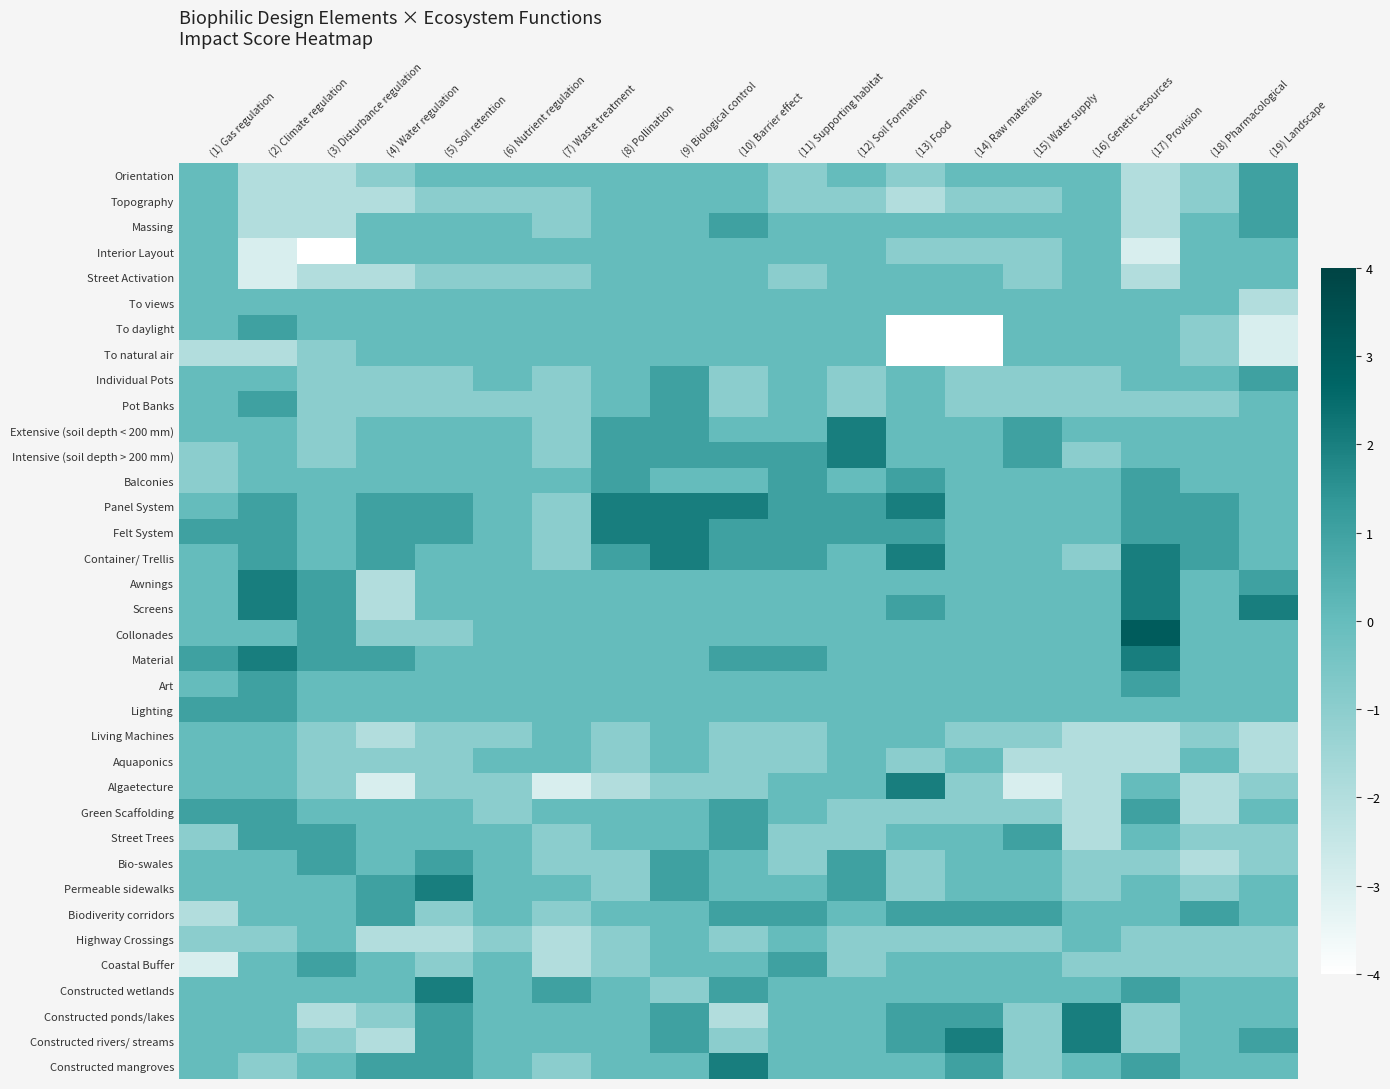

Between (17) Provision and (6) Nutrient regulation, which is larger?

(6) Nutrient regulation